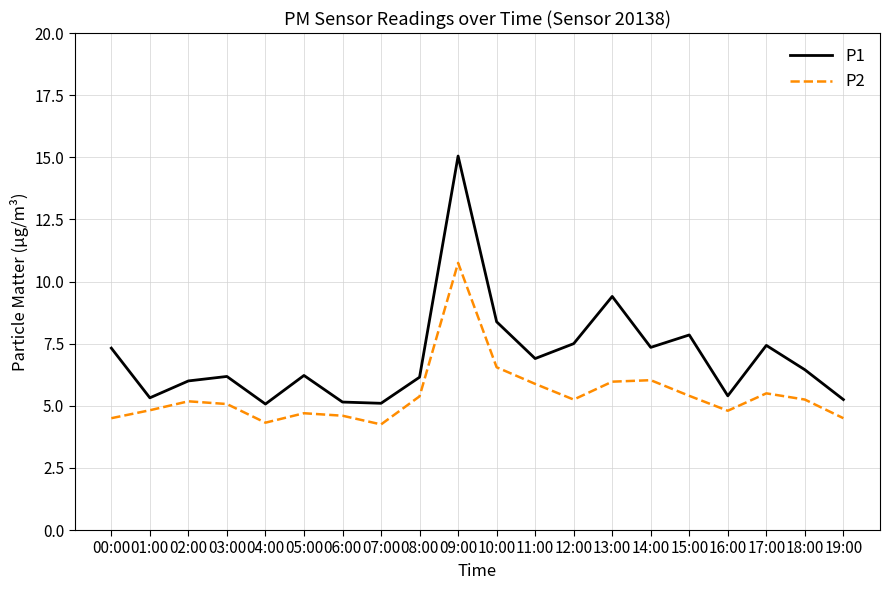

Which series has the largest total across all categories?

P1